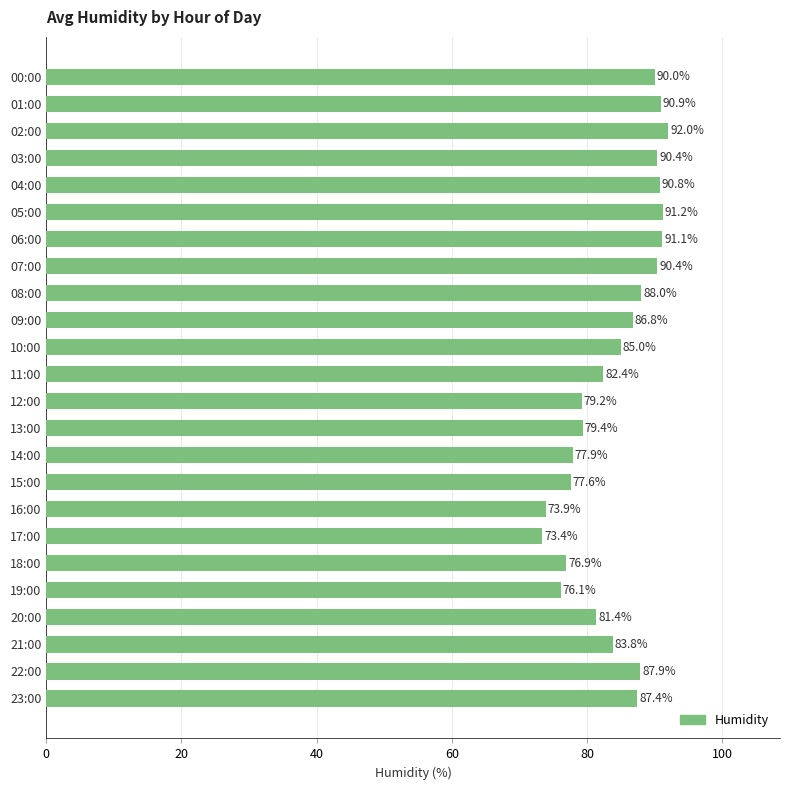

What is the label of the 16th bar from the top?

15:00